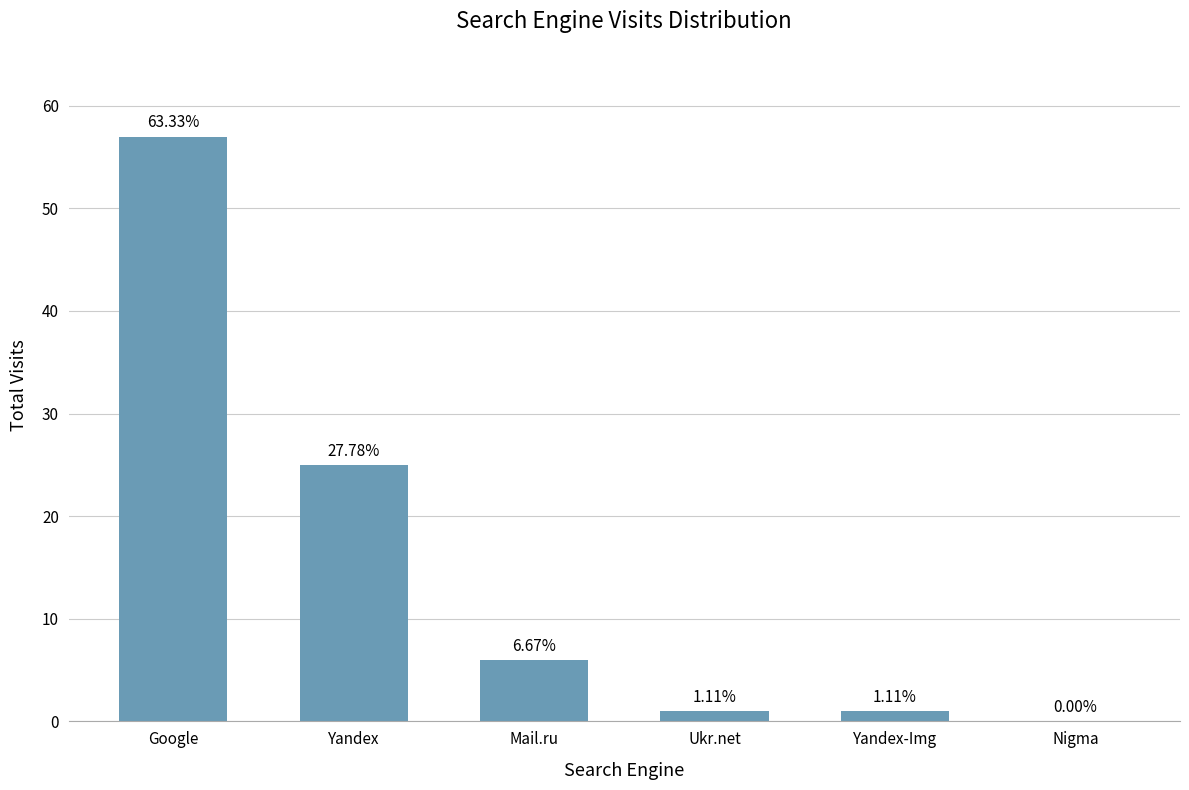

What is the sum of the values at Google and Yandex-Img?

58